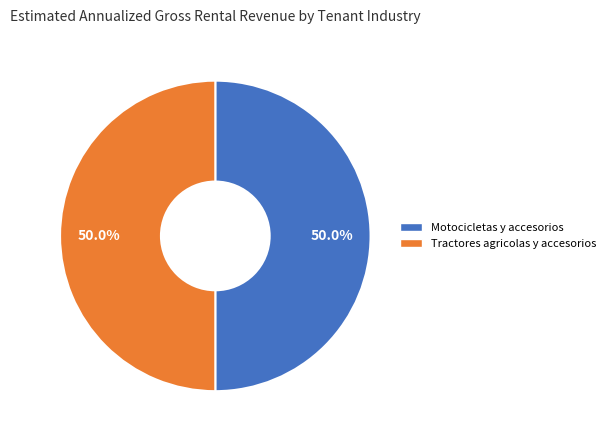

What is the total percentage of Motocicletas y accesorios and Tractores agricolas y accesorios?

100.0%